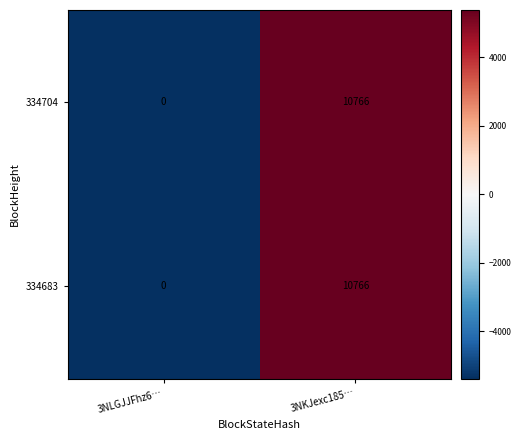

Read the 334704 value at 3NKJexc185….

10766